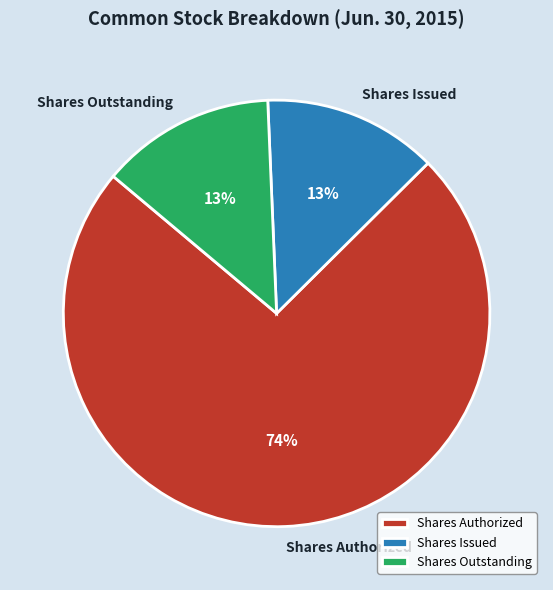

To the nearest percent, what is the combined percentage of Shares Outstanding and Shares Issued?

26%